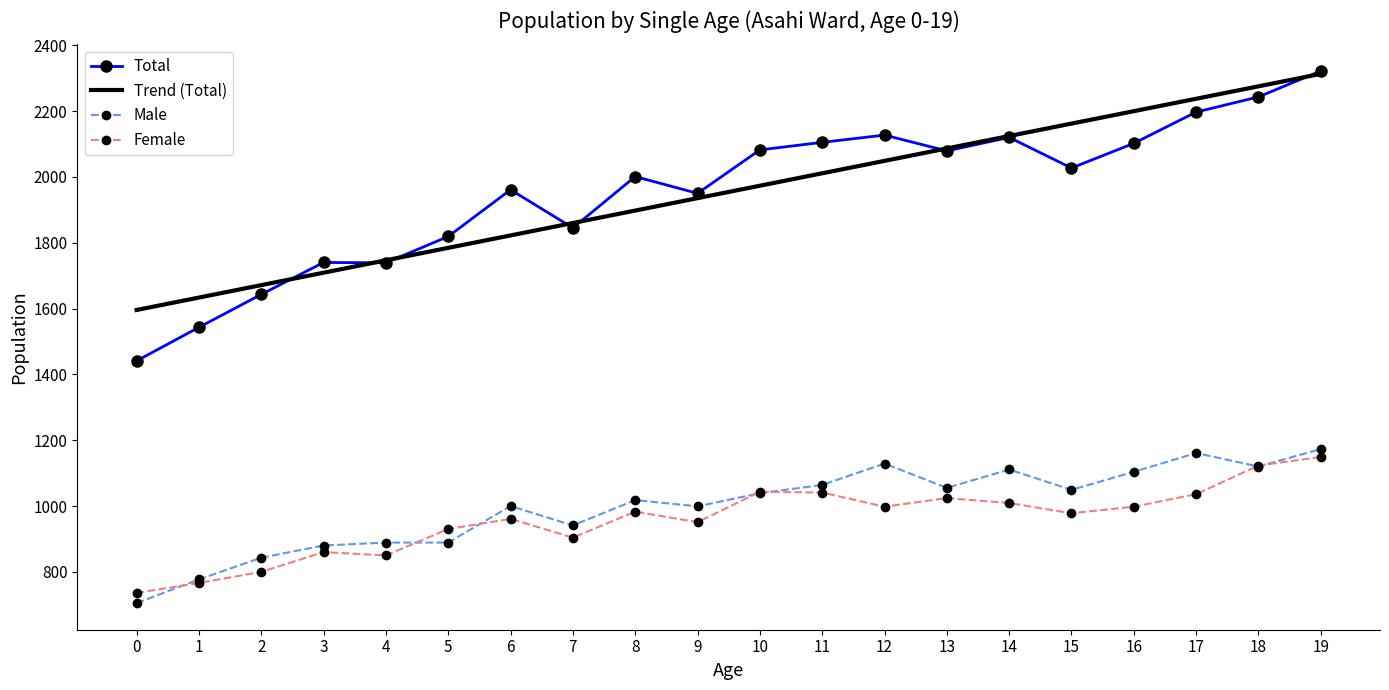

True or false: Female and Total intersect in this chart.

False